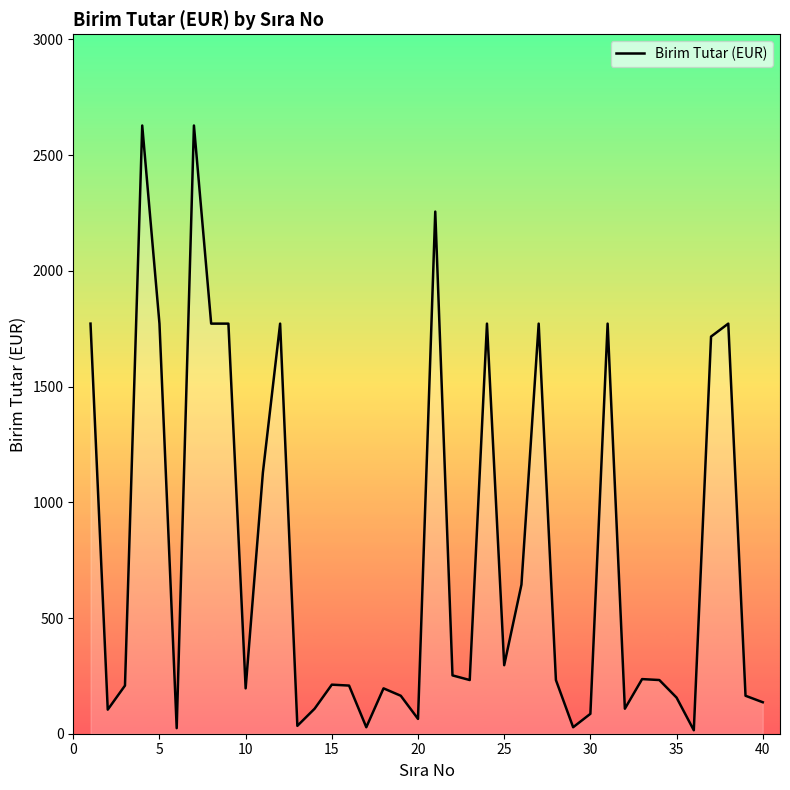

What is the difference between the maximum and minimum values?

2613